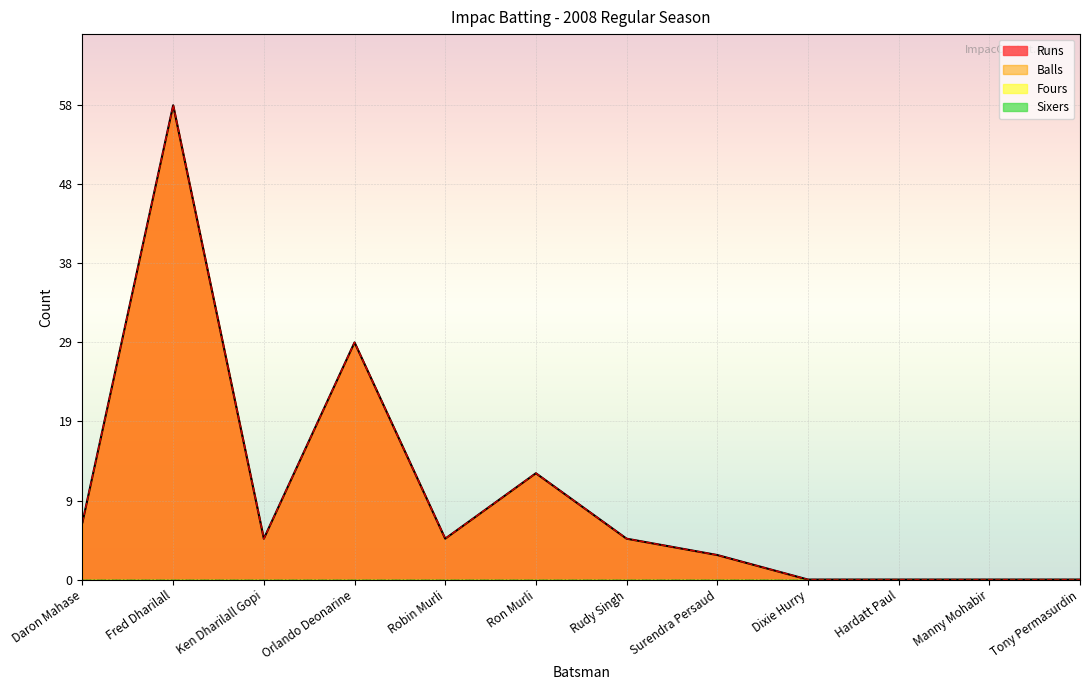

What is the difference between the maximum and second lowest values in the Balls series?

58